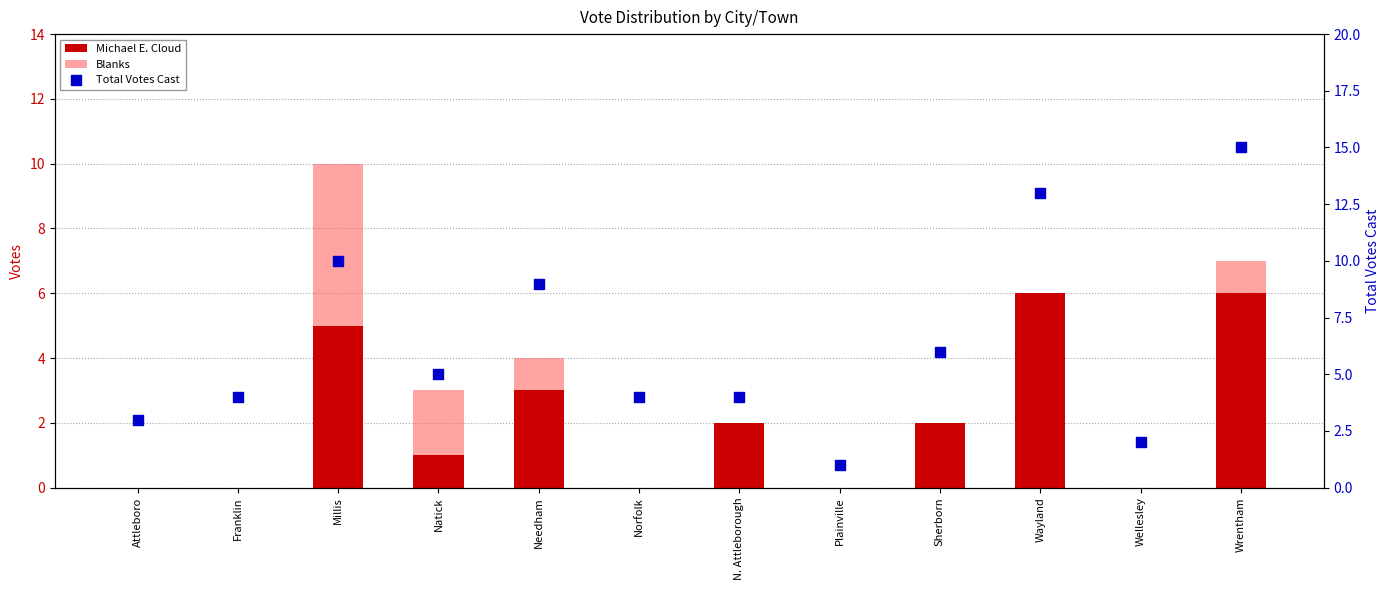

At which category is the sum across all series the highest?

Wrentham